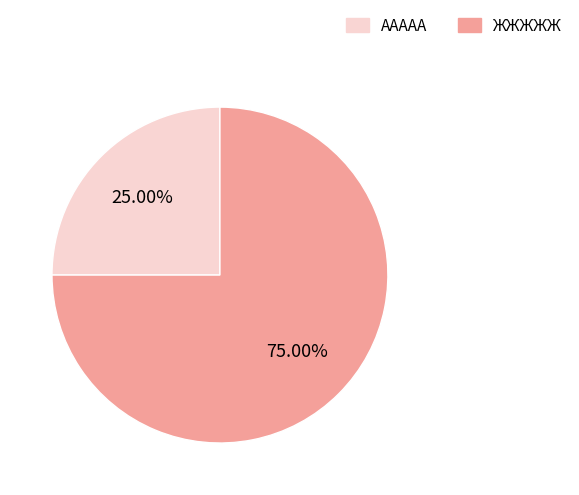

To the nearest percent, what is the combined percentage of ААААА and ЖЖЖЖЖ?

100%